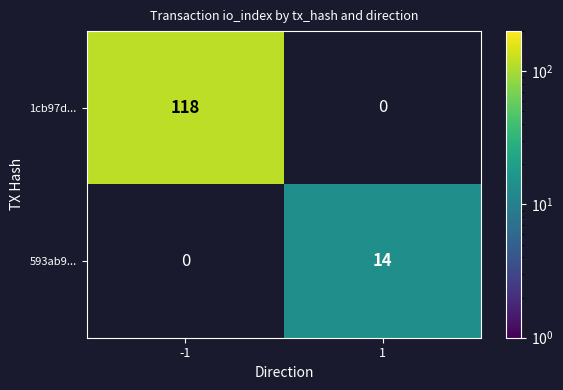

The 593ab9... series shows 14 at 1. True or false?

True